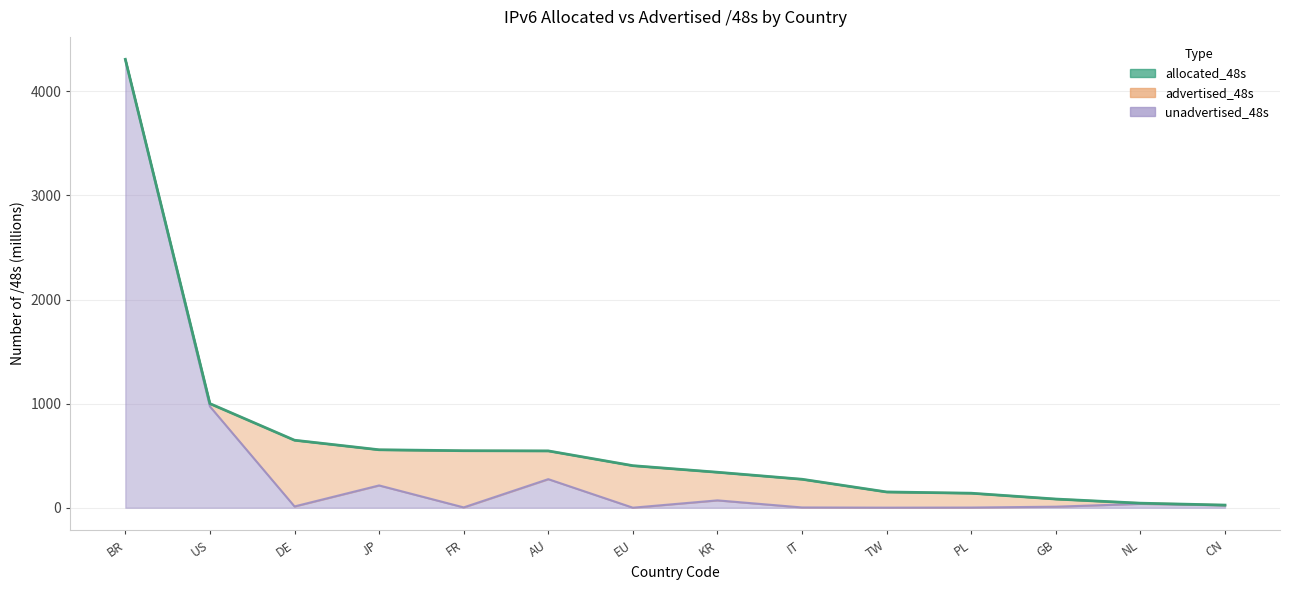

Which category has the highest value in the allocated_48s series?

BR